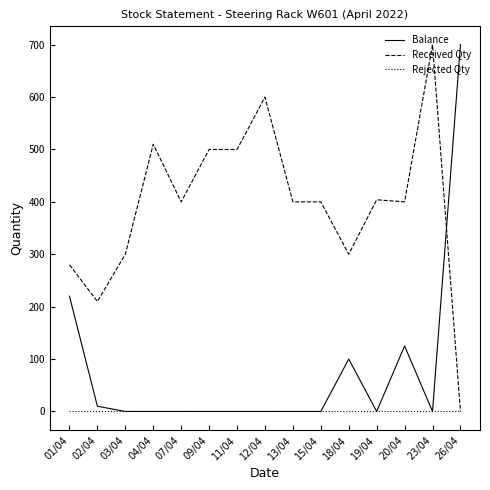

Which series has the largest total across all categories?

Received Qty